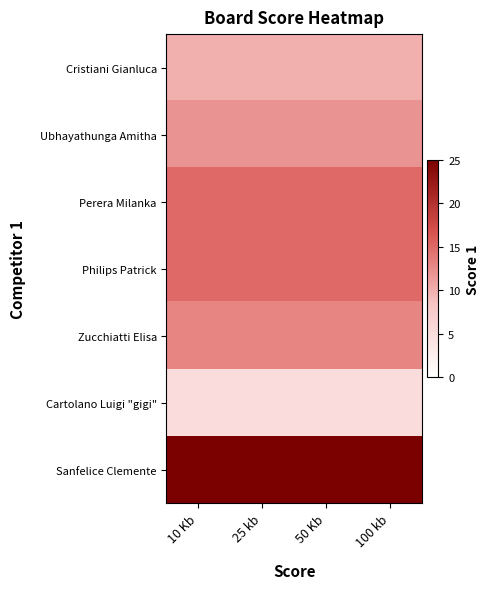

Which label corresponds to the largest value in the chart?

10 Kb